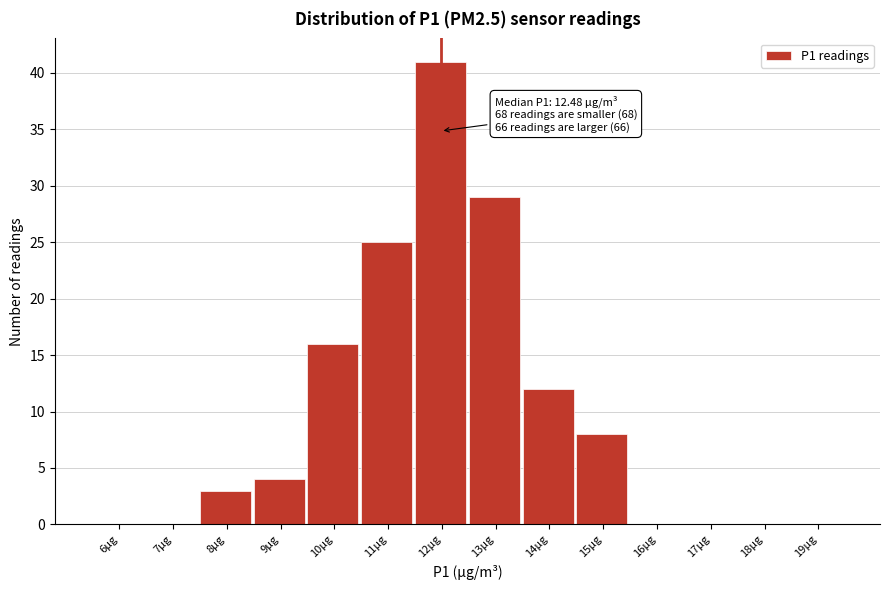

Reading left to right, extract all data points from this chart.

6µg=0	7µg=0	8µg=3	9µg=4	10µg=16	11µg=25	12µg=41	13µg=29	14µg=12	15µg=8	16µg=0	17µg=0	18µg=0	19µg=0